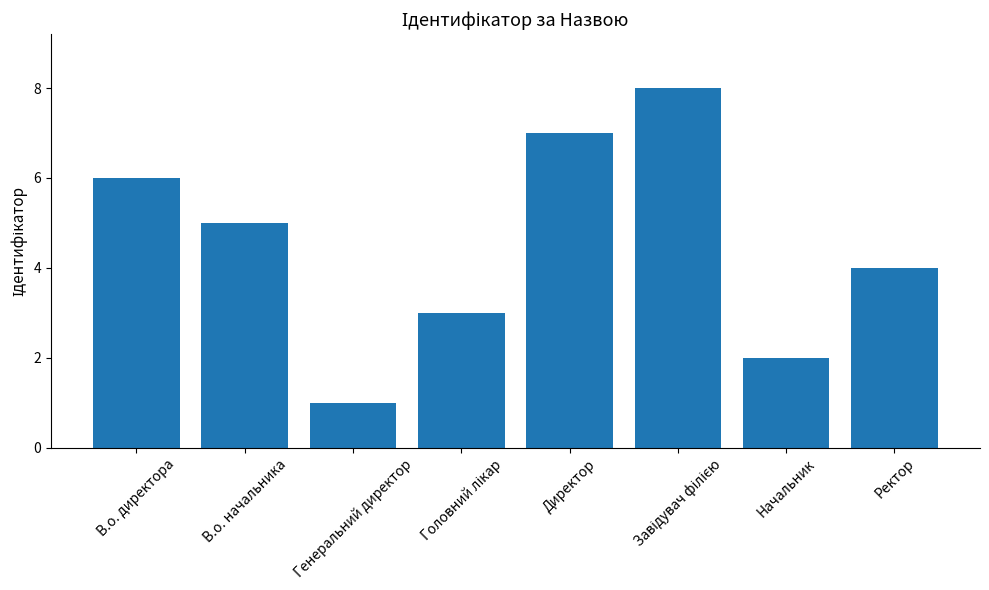

Between Ректор and Начальник, which is larger?

Ректор